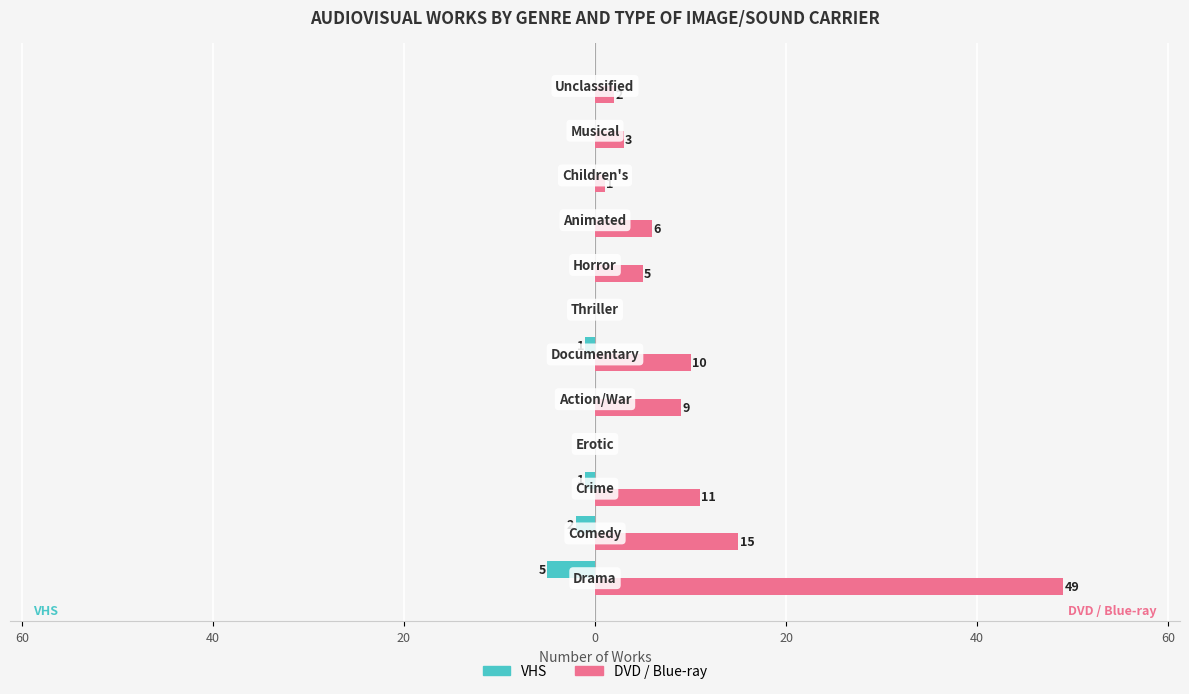

What are all the series names shown in the legend?

VHS, DVD / Blue-ray